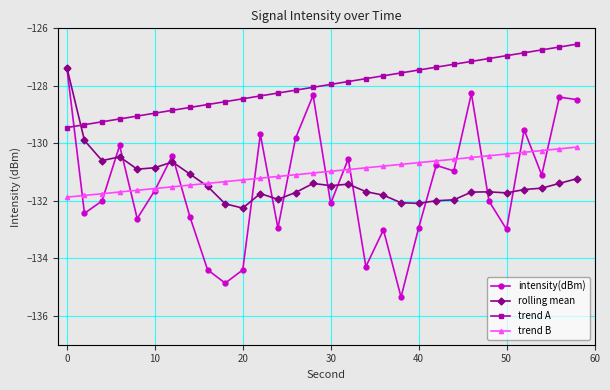

What is the maximum value shown in the chart?

-126.5